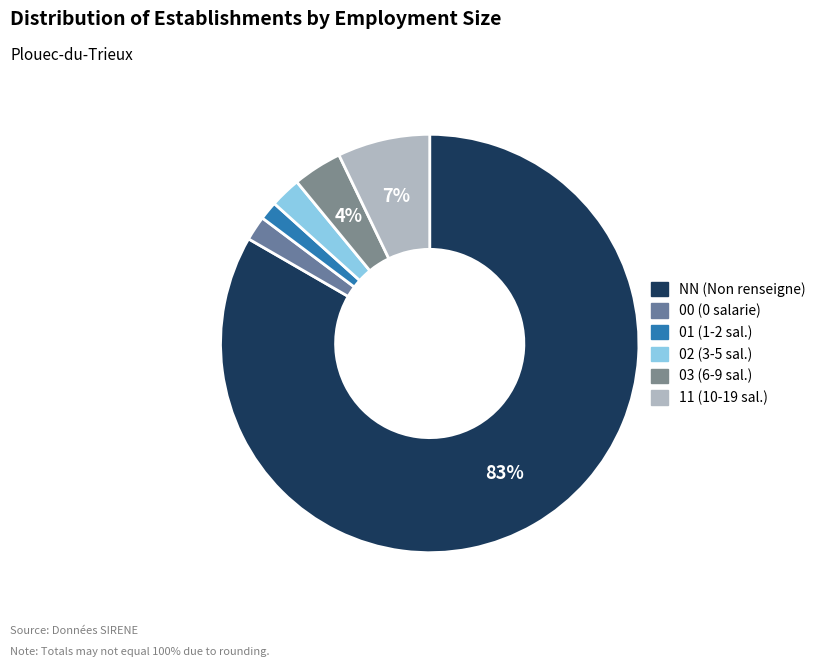

To the nearest percent, what is the difference between the NN and 11 slice percentages?

76%